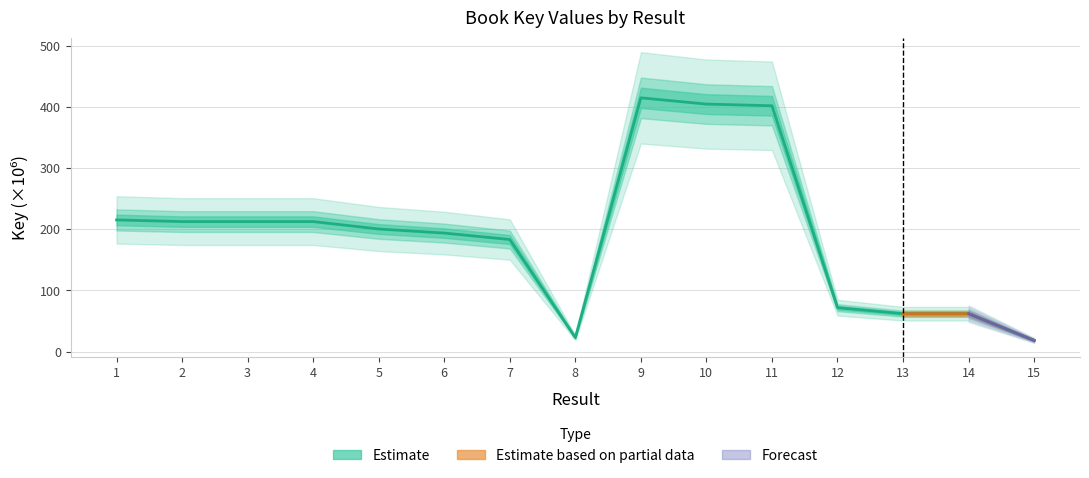

What is the change in value from 5 to 9?

+214.3